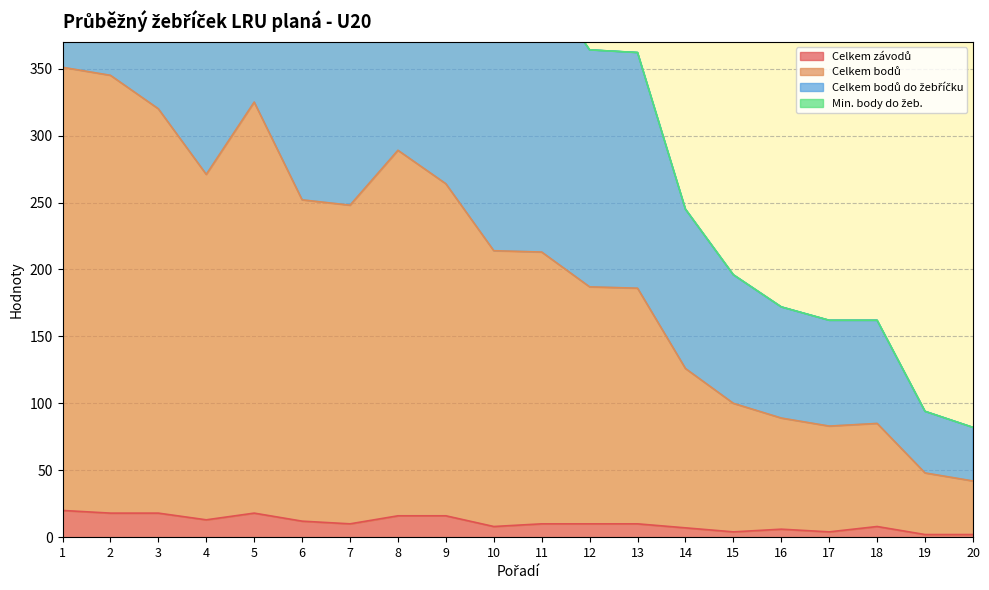

What is the average value of the Celkem bodů series?

202